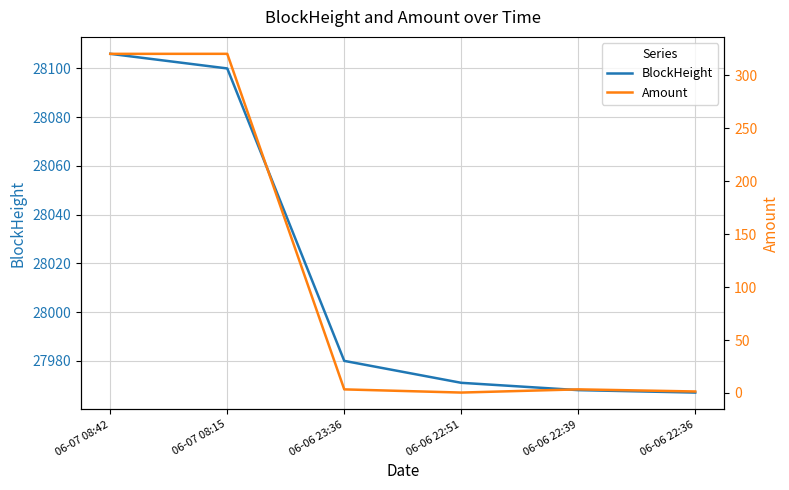

What is the label of the 2nd point from the right?

06-06 22:39